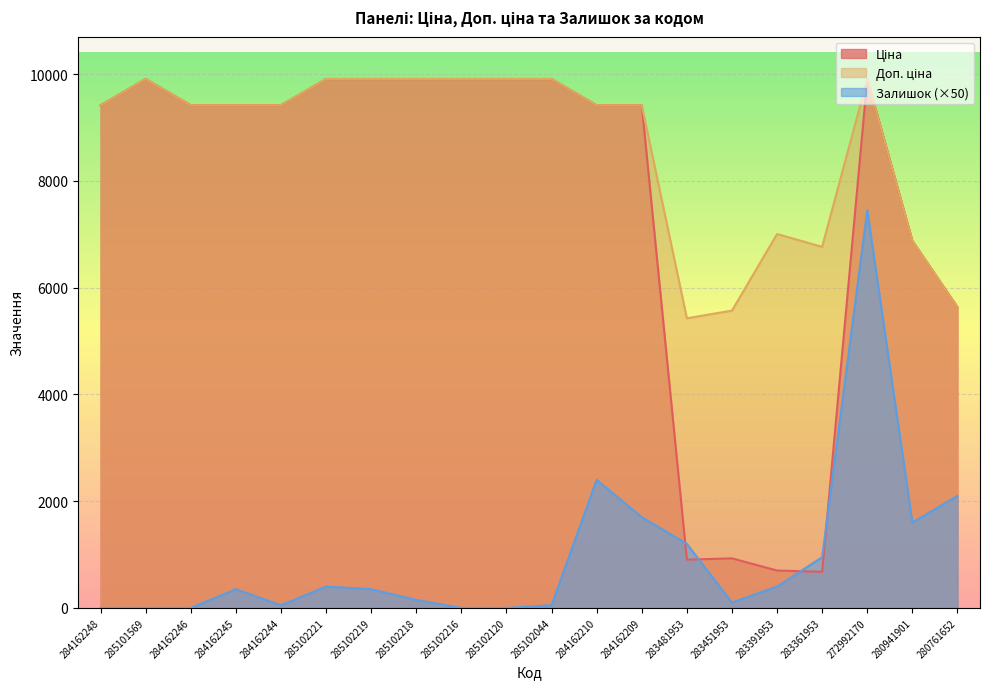

What is the total value across all series at 280941901?

15359.0